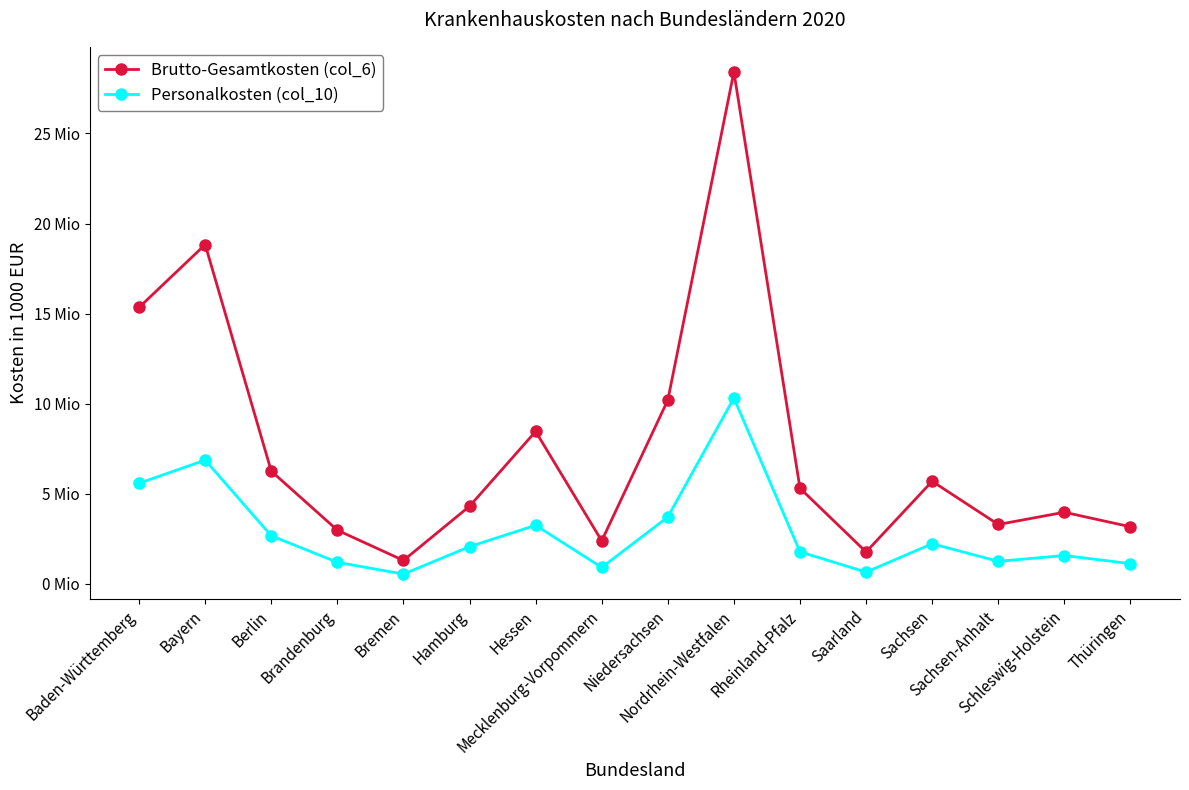

What is the label of the 4th point from the right?

Sachsen